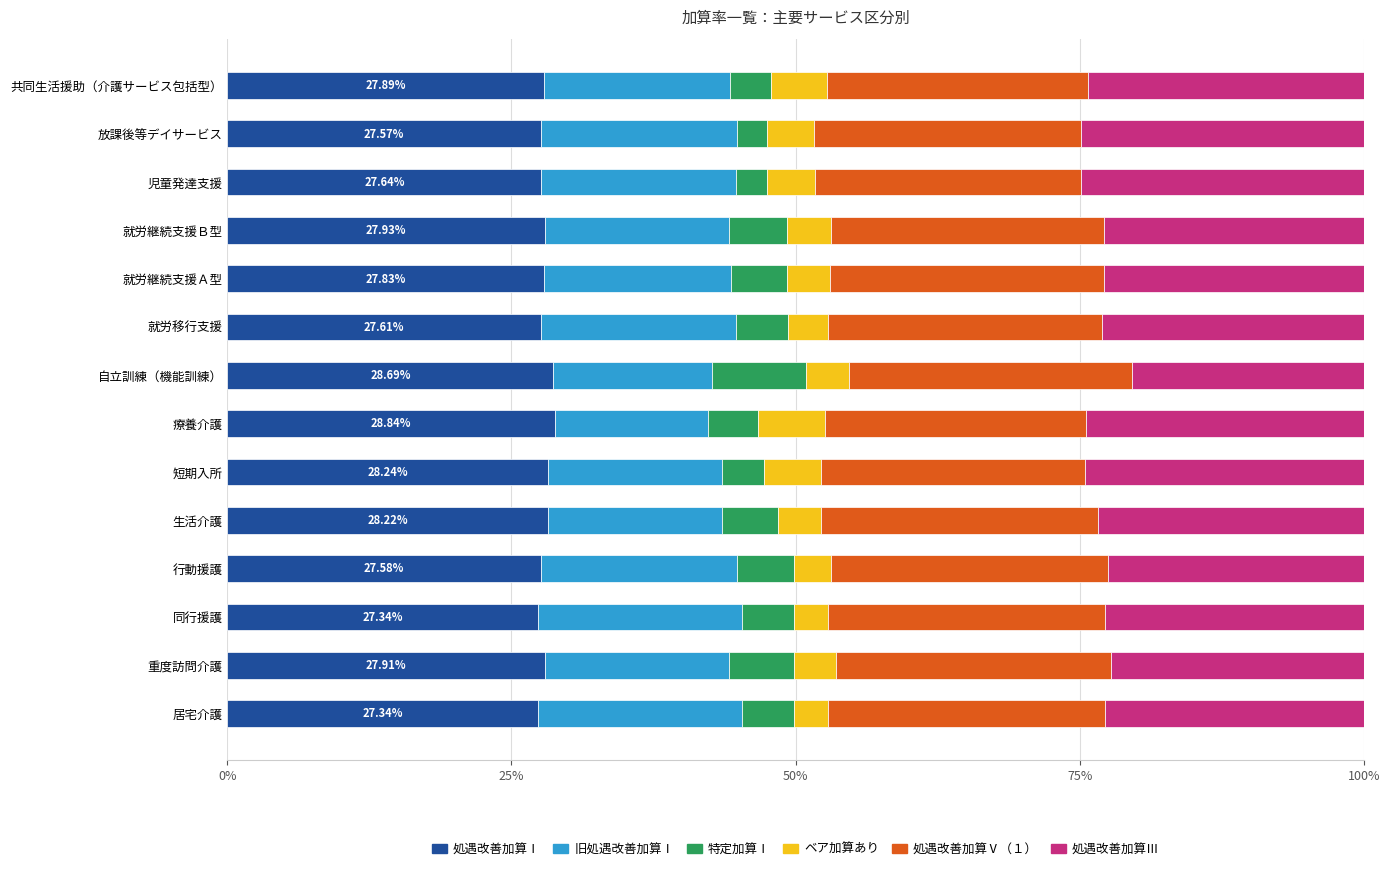

What is the total value across all series at 短期入所?

100.0